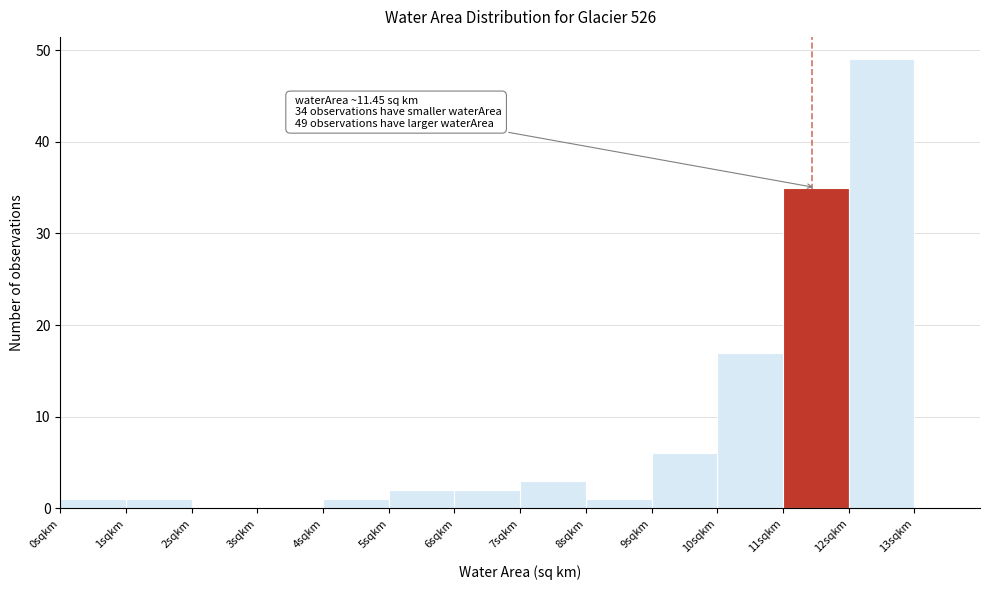

Which range on the x-axis has the tallest bar?

12 to 13